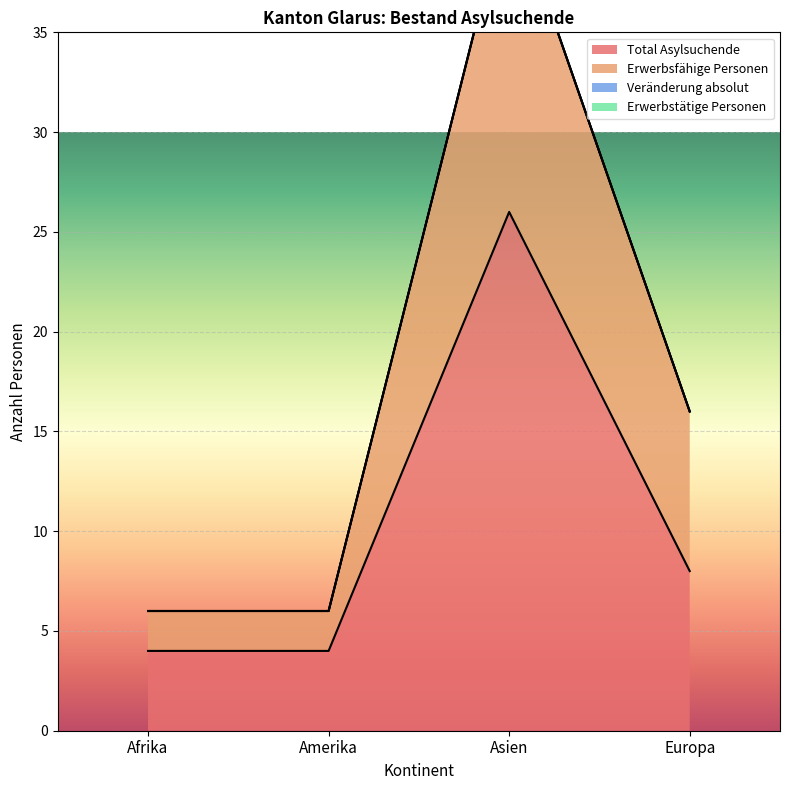

What is the label of the 1st point from the right?

Europa